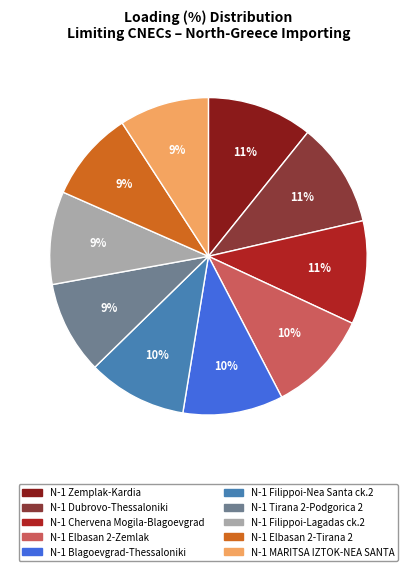

Is there a majority slice in this chart?

No